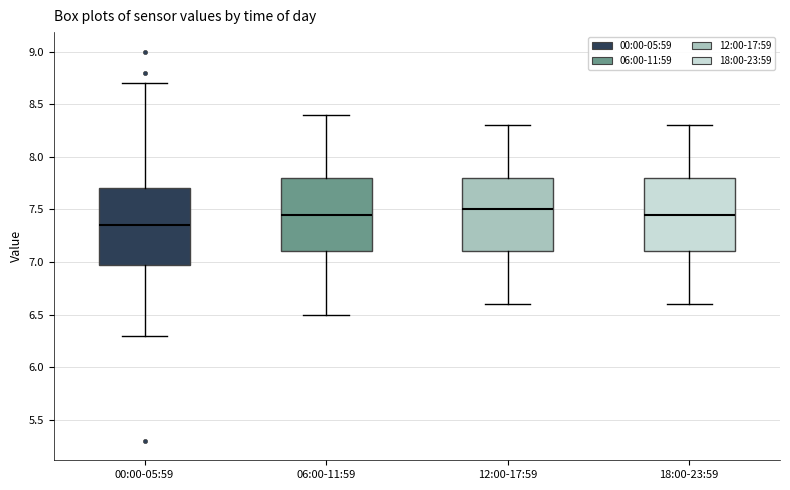

Reading left to right, transcribe this box plot: for each box, give where its median line is, the range the box spans, and where its two whiskers end, as read against the y-axis. The values are not printed on the chart, so give them approximately, as read against the axis.

00:00-05:59: median 7.35, box 7.00 to 7.70, whiskers 6.30 to 8.70
06:00-11:59: median 7.45, box 7.10 to 7.80, whiskers 6.50 to 8.40
12:00-17:59: median 7.50, box 7.10 to 7.80, whiskers 6.60 to 8.30
18:00-23:59: median 7.45, box 7.10 to 7.80, whiskers 6.60 to 8.30